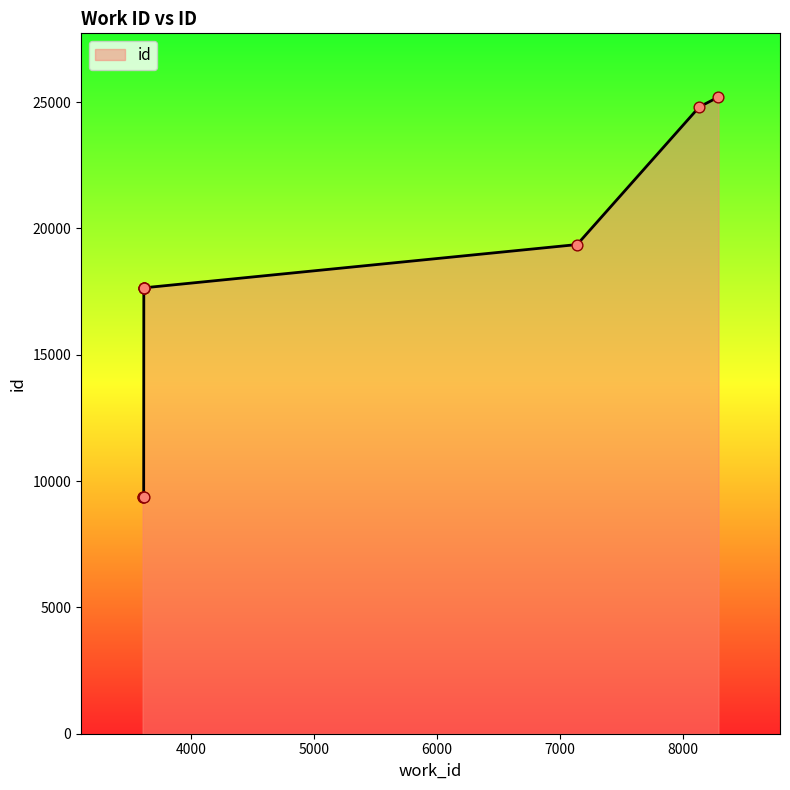

What is the change in value from 7137 to 8129?

+5446